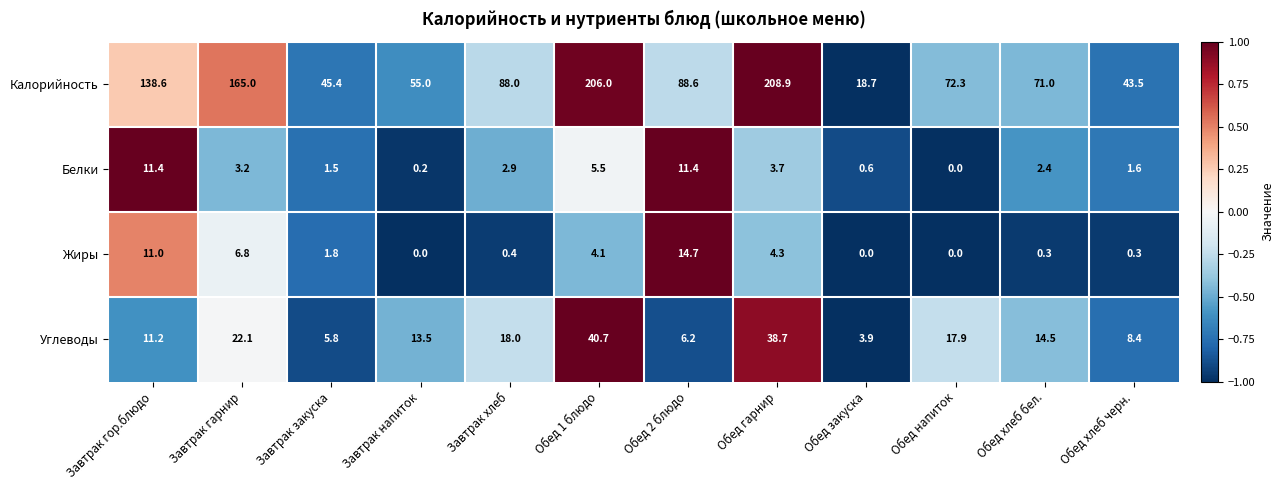

Count the number of categories in the chart.

12